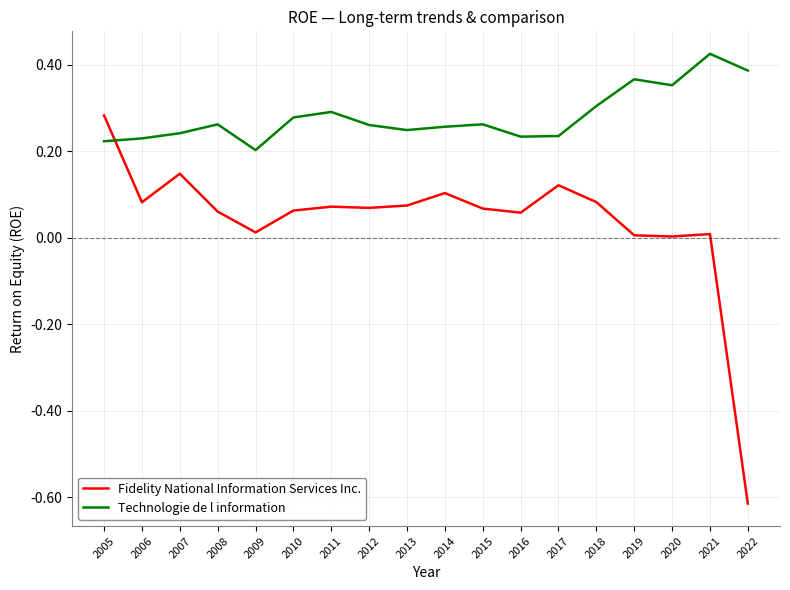

How many categories are shown in the chart?

18